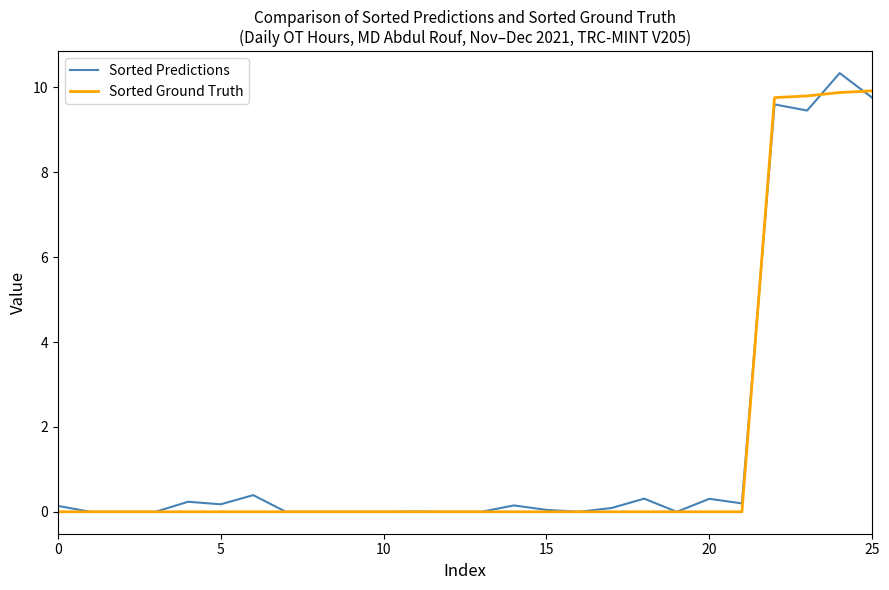

Is this an area chart (filled region under the line)?

No